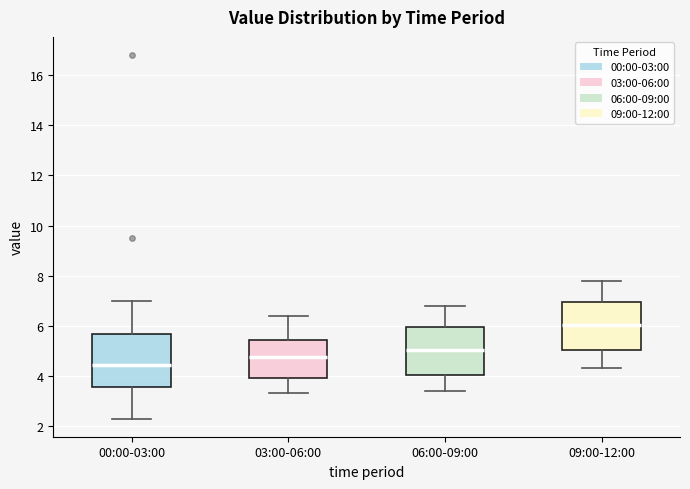

Reading left to right, read every box against the y-axis: the position of its median line, the range the box covers, and the ends of its whiskers. The values are not printed on the chart, so give them approximately, as read against the axis.

00:00-03:00: median 4.4, box 3.6 to 5.6, whiskers 2.4 to 7.0
03:00-06:00: median 4.8, box 4.0 to 5.4, whiskers 3.4 to 6.4
06:00-09:00: median 5.0, box 4.0 to 6.0, whiskers 3.4 to 6.8
09:00-12:00: median 6.0, box 5.0 to 7.0, whiskers 4.4 to 7.8